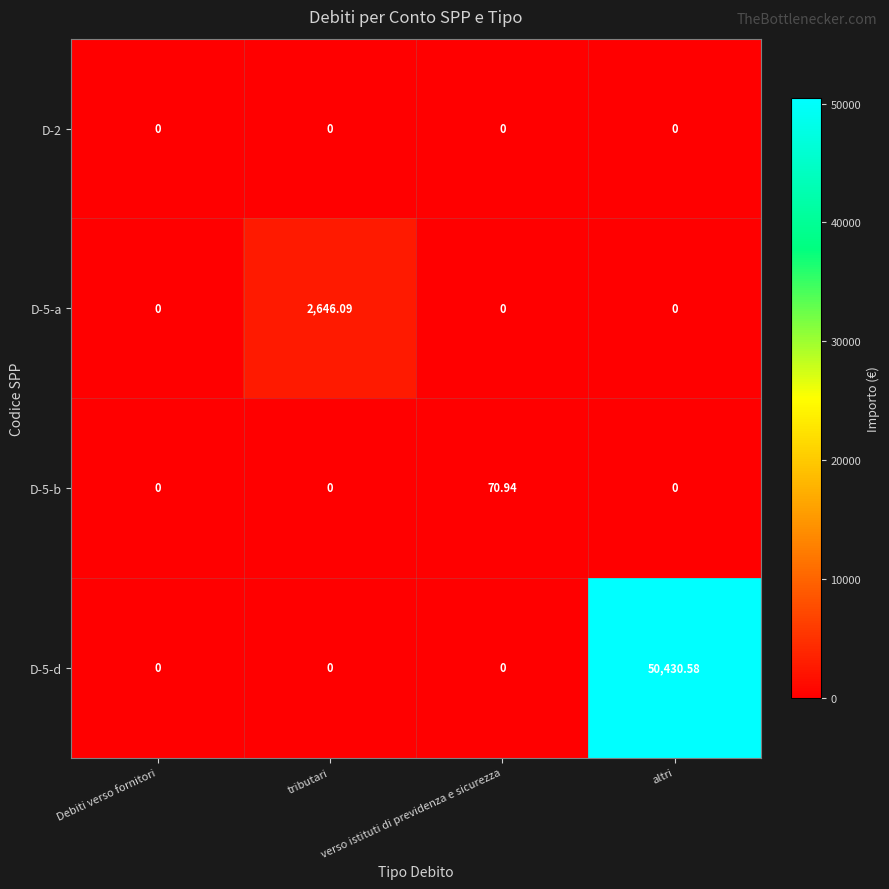

How many series are shown in this chart?

4